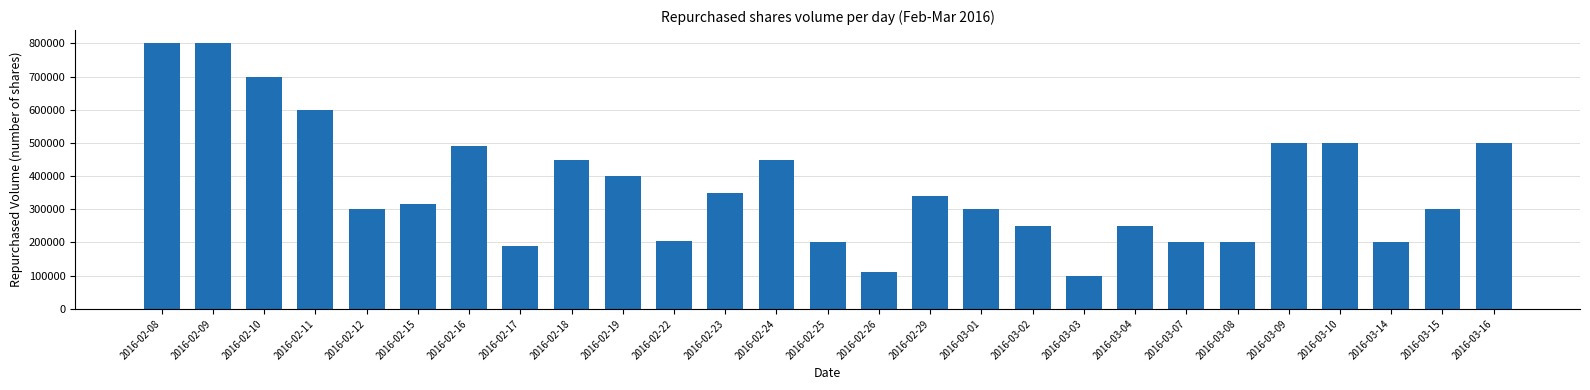

Does the chart contain any negative values?

No